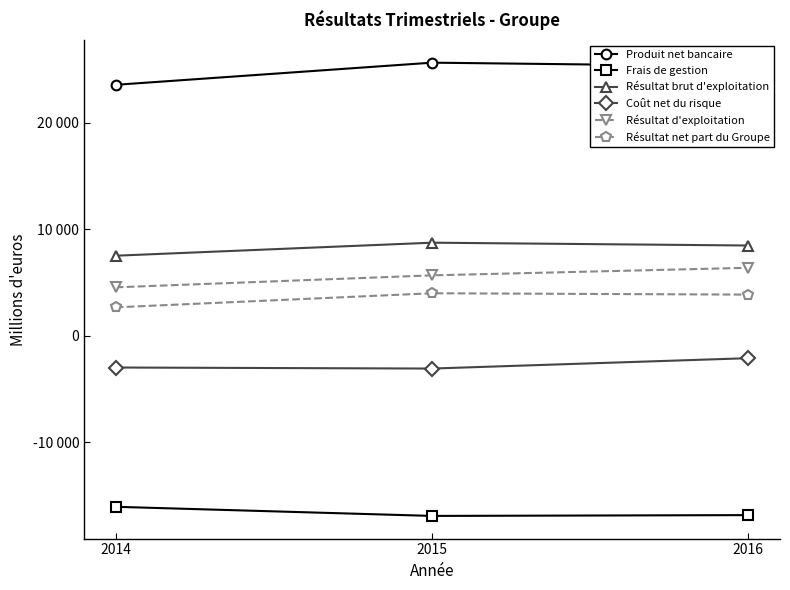

Reading left to right, list all the values displayed in this chart.

Produit net bancaire: 2014=23561	2015=25639	2016=25298
Frais de gestion: 2014=-16037	2015=-16893	2016=-16817
Résultat brut d'exploitation: 2014=7524	2015=8746	2016=8481
Coût net du risque: 2014=-2967	2015=-3065	2016=-2091
Résultat d'exploitation: 2014=4557	2015=5681	2016=6390
Résultat net part du Groupe: 2014=2679	2015=4001	2016=3874